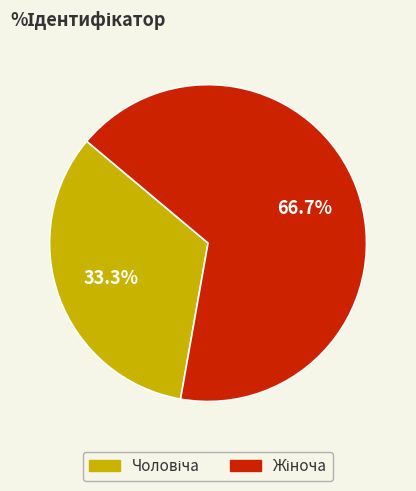

Does any single category account for the majority?

Yes